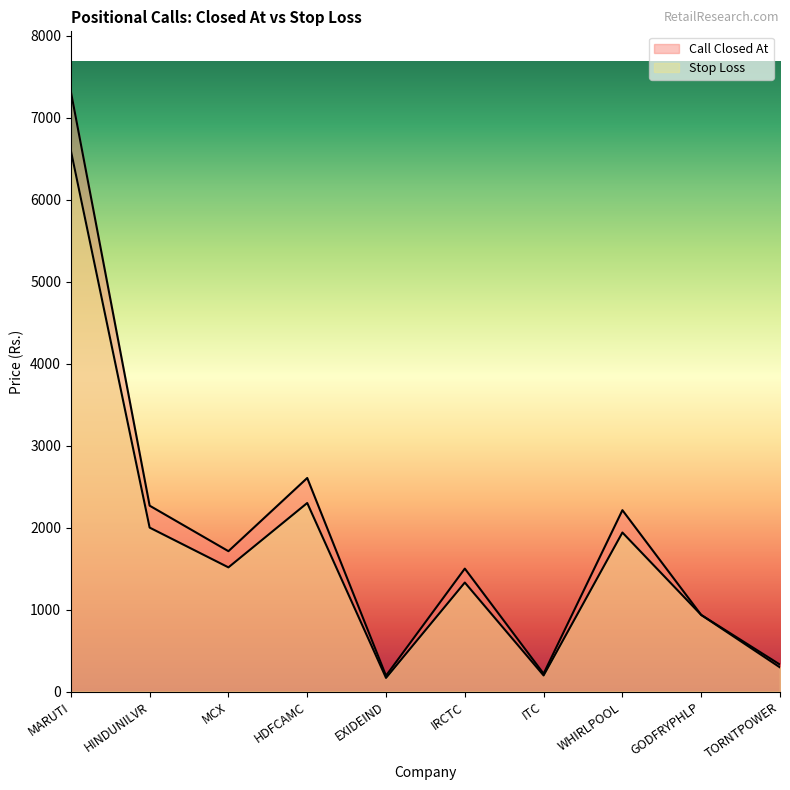

How many data points in Stop Loss are less than 1515?

5